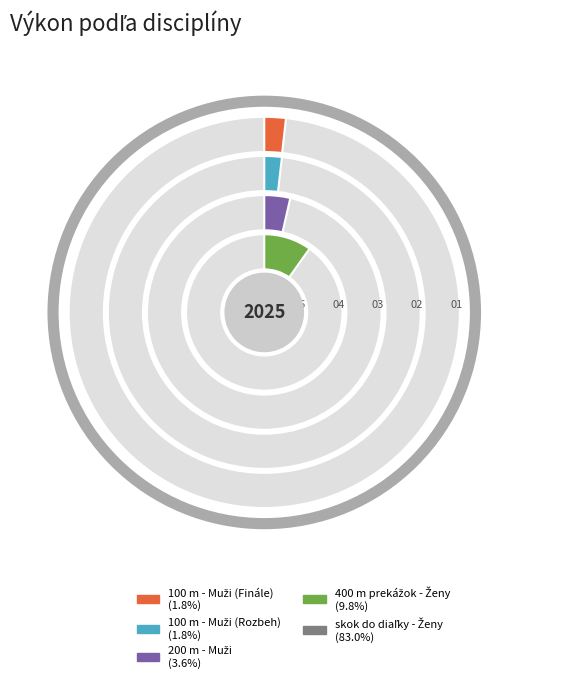

Does skok do diaľky - Ženy account for over 50% of the chart?

Yes